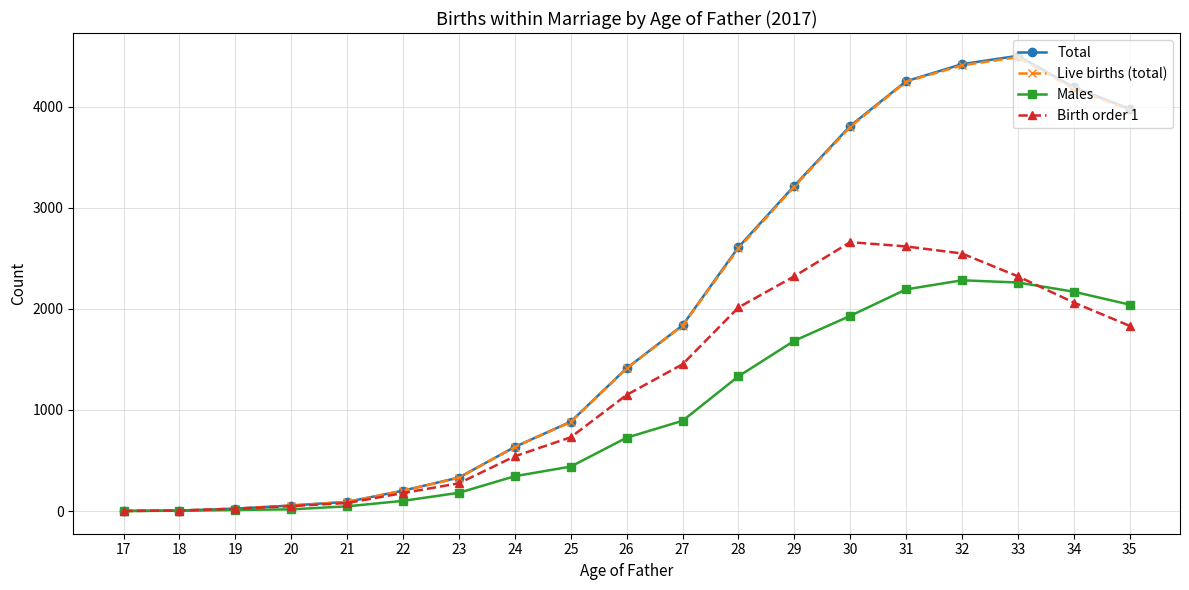

What are all the series names shown in the legend?

Total, Live births (total), Males, Birth order 1